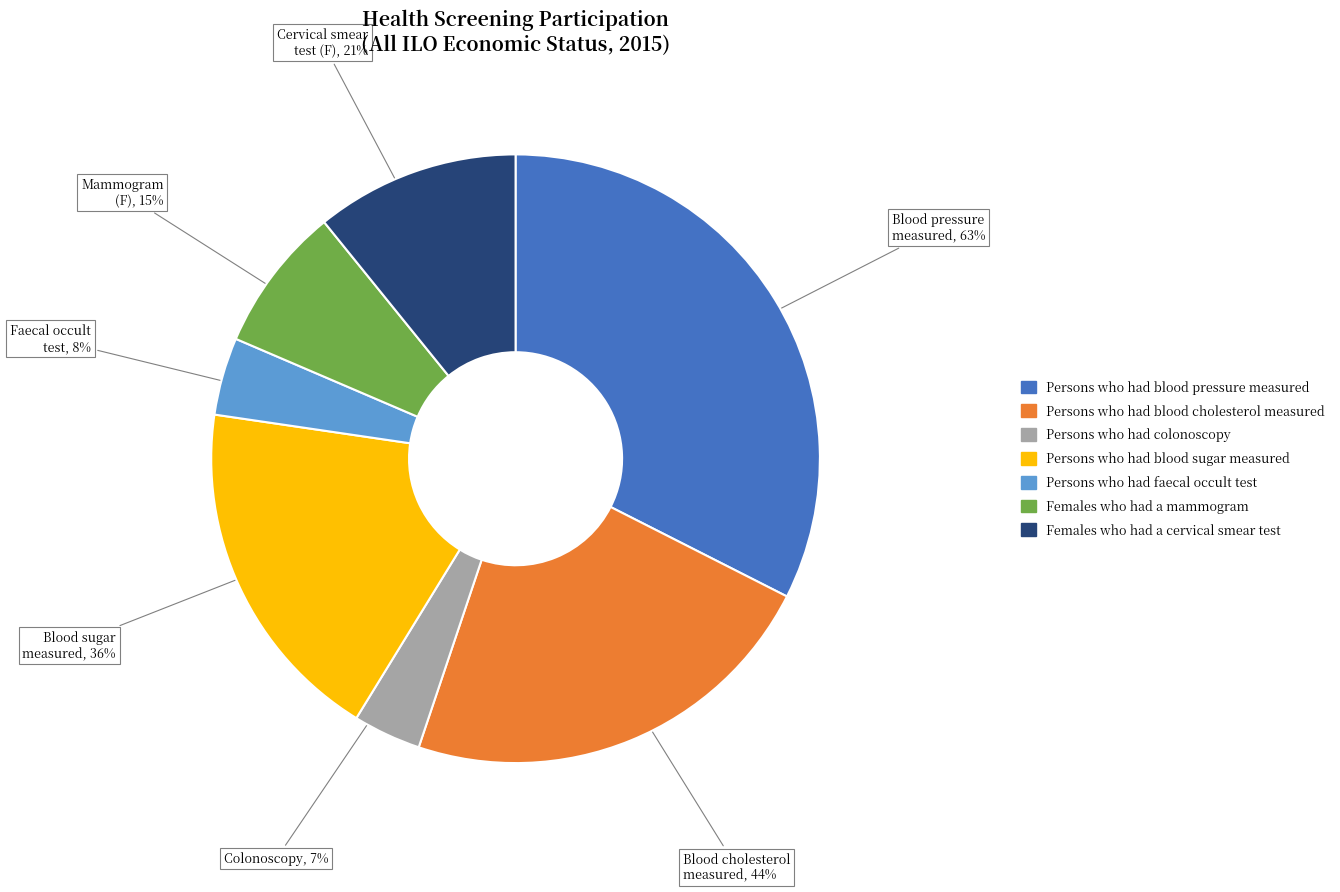

What percentage is NOT represented by Females who had a mammogram?

92.3%